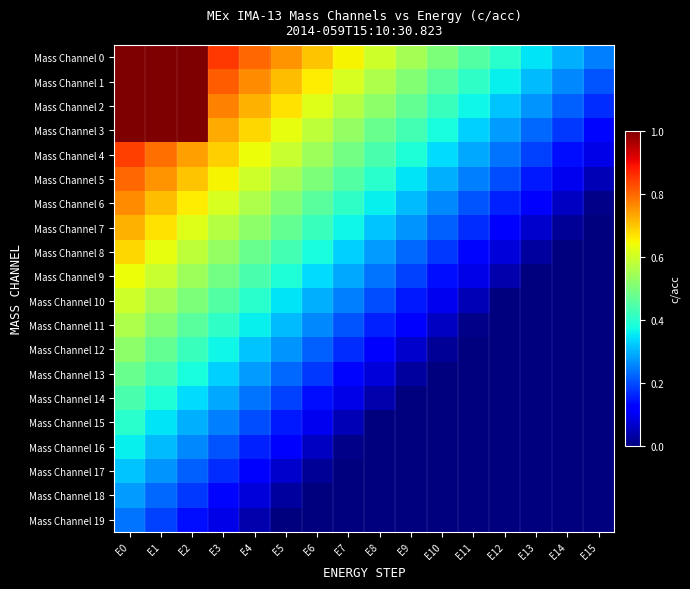

Reading right to left, extract all data points from this chart.

Mass Channel 0: E15=0.2	E14=0.3	E13=0.3	E12=0.4	E11=0.4	E10=0.5	E9=0.6	E8=0.6	E7=0.6	E6=0.7	E5=0.8	E4=0.8	E3=0.8	E2=1.0	E1=1.0	E0=1.0
Mass Channel 1: E15=0.2	E14=0.3	E13=0.3	E12=0.4	E11=0.4	E10=0.5	E9=0.5	E8=0.6	E7=0.6	E6=0.7	E5=0.7	E4=0.8	E3=0.8	E2=1.0	E1=1.0	E0=1.0
Mass Channel 2: E15=0.2	E14=0.2	E13=0.3	E12=0.3	E11=0.4	E10=0.4	E9=0.5	E8=0.5	E7=0.6	E6=0.6	E5=0.7	E4=0.7	E3=0.8	E2=1.0	E1=1.0	E0=1.0
Mass Channel 3: E15=0.1	E14=0.2	E13=0.2	E12=0.3	E11=0.3	E10=0.4	E9=0.4	E8=0.5	E7=0.5	E6=0.6	E5=0.6	E4=0.7	E3=0.7	E2=1.0	E1=1.0	E0=1.0
Mass Channel 4: E15=0.1	E14=0.1	E13=0.2	E12=0.2	E11=0.3	E10=0.3	E9=0.4	E8=0.4	E7=0.5	E6=0.5	E5=0.6	E4=0.6	E3=0.7	E2=0.7	E1=0.8	E0=0.8
Mass Channel 5: E15=0.1	E14=0.1	E13=0.1	E12=0.2	E11=0.2	E10=0.3	E9=0.3	E8=0.4	E7=0.4	E6=0.5	E5=0.6	E4=0.6	E3=0.6	E2=0.7	E1=0.8	E0=0.8
Mass Channel 6: E15=0.0	E14=0.1	E13=0.1	E12=0.2	E11=0.2	E10=0.3	E9=0.3	E8=0.4	E7=0.4	E6=0.5	E5=0.5	E4=0.6	E3=0.6	E2=0.7	E1=0.7	E0=0.8
Mass Channel 7: E15=0.0	E14=0.0	E13=0.1	E12=0.1	E11=0.2	E10=0.2	E9=0.3	E8=0.3	E7=0.4	E6=0.4	E5=0.5	E4=0.5	E3=0.6	E2=0.6	E1=0.7	E0=0.7
Mass Channel 8: E15=0.0	E14=0.0	E13=0.0	E12=0.1	E11=0.1	E10=0.2	E9=0.2	E8=0.3	E7=0.3	E6=0.4	E5=0.4	E4=0.5	E3=0.5	E2=0.6	E1=0.6	E0=0.7
Mass Channel 9: E15=0.0	E14=0.0	E13=0.0	E12=0.0	E11=0.1	E10=0.1	E9=0.2	E8=0.2	E7=0.3	E6=0.3	E5=0.4	E4=0.4	E3=0.5	E2=0.5	E1=0.6	E0=0.6
Mass Channel 10: E15=0.0	E14=0.0	E13=0.0	E12=0.0	E11=0.0	E10=0.1	E9=0.1	E8=0.2	E7=0.2	E6=0.3	E5=0.3	E4=0.4	E3=0.4	E2=0.5	E1=0.6	E0=0.6
Mass Channel 11: E15=0.0	E14=0.0	E13=0.0	E12=0.0	E11=0.0	E10=0.1	E9=0.1	E8=0.2	E7=0.2	E6=0.3	E5=0.3	E4=0.4	E3=0.4	E2=0.5	E1=0.5	E0=0.6
Mass Channel 12: E15=0.0	E14=0.0	E13=0.0	E12=0.0	E11=0.0	E10=0.0	E9=0.1	E8=0.1	E7=0.2	E6=0.2	E5=0.3	E4=0.3	E3=0.4	E2=0.4	E1=0.5	E0=0.5
Mass Channel 13: E15=0.0	E14=0.0	E13=0.0	E12=0.0	E11=0.0	E10=0.0	E9=0.0	E8=0.1	E7=0.1	E6=0.2	E5=0.2	E4=0.3	E3=0.3	E2=0.4	E1=0.4	E0=0.5
Mass Channel 14: E15=0.0	E14=0.0	E13=0.0	E12=0.0	E11=0.0	E10=0.0	E9=0.0	E8=0.0	E7=0.1	E6=0.1	E5=0.2	E4=0.2	E3=0.3	E2=0.3	E1=0.4	E0=0.4
Mass Channel 15: E15=0.0	E14=0.0	E13=0.0	E12=0.0	E11=0.0	E10=0.0	E9=0.0	E8=0.0	E7=0.1	E6=0.1	E5=0.2	E4=0.2	E3=0.2	E2=0.3	E1=0.3	E0=0.4
Mass Channel 16: E15=0.0	E14=0.0	E13=0.0	E12=0.0	E11=0.0	E10=0.0	E9=0.0	E8=0.0	E7=0.0	E6=0.1	E5=0.1	E4=0.2	E3=0.2	E2=0.3	E1=0.3	E0=0.4
Mass Channel 17: E15=0.0	E14=0.0	E13=0.0	E12=0.0	E11=0.0	E10=0.0	E9=0.0	E8=0.0	E7=0.0	E6=0.0	E5=0.1	E4=0.1	E3=0.2	E2=0.2	E1=0.3	E0=0.3
Mass Channel 18: E15=0.0	E14=0.0	E13=0.0	E12=0.0	E11=0.0	E10=0.0	E9=0.0	E8=0.0	E7=0.0	E6=0.0	E5=0.0	E4=0.1	E3=0.1	E2=0.2	E1=0.2	E0=0.3
Mass Channel 19: E15=0.0	E14=0.0	E13=0.0	E12=0.0	E11=0.0	E10=0.0	E9=0.0	E8=0.0	E7=0.0	E6=0.0	E5=0.0	E4=0.0	E3=0.1	E2=0.1	E1=0.2	E0=0.2